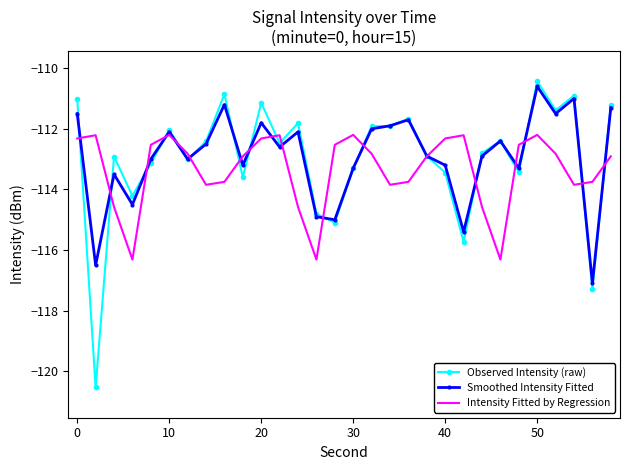

Which series has the largest range (max minus min)?

Observed Intensity (raw)